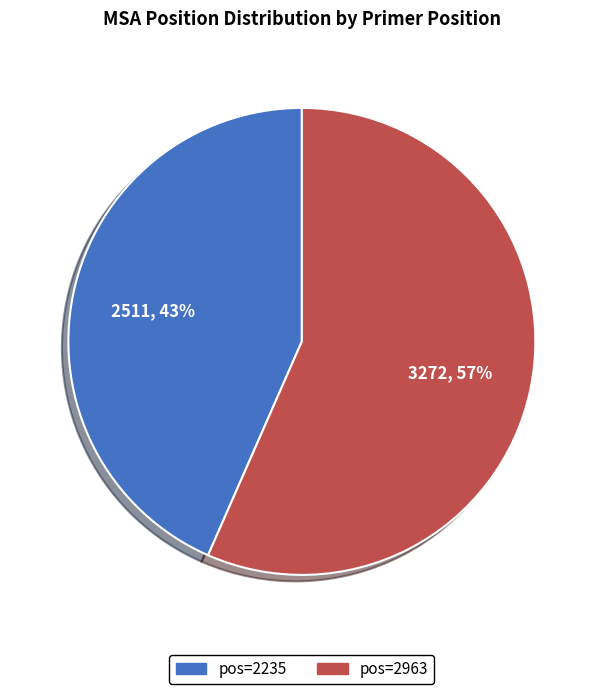

Is there a majority slice in this chart?

Yes